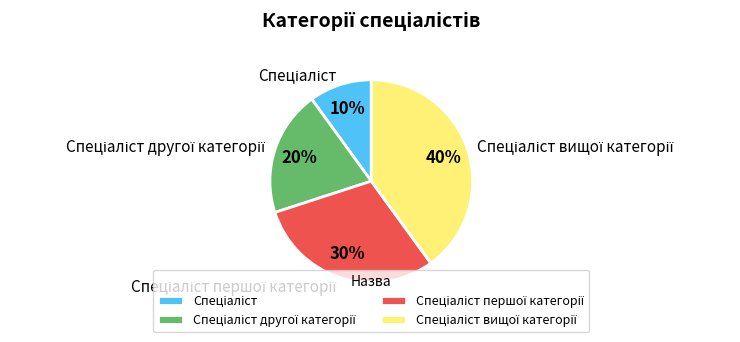

To the nearest percent, what is the average slice percentage?

25%